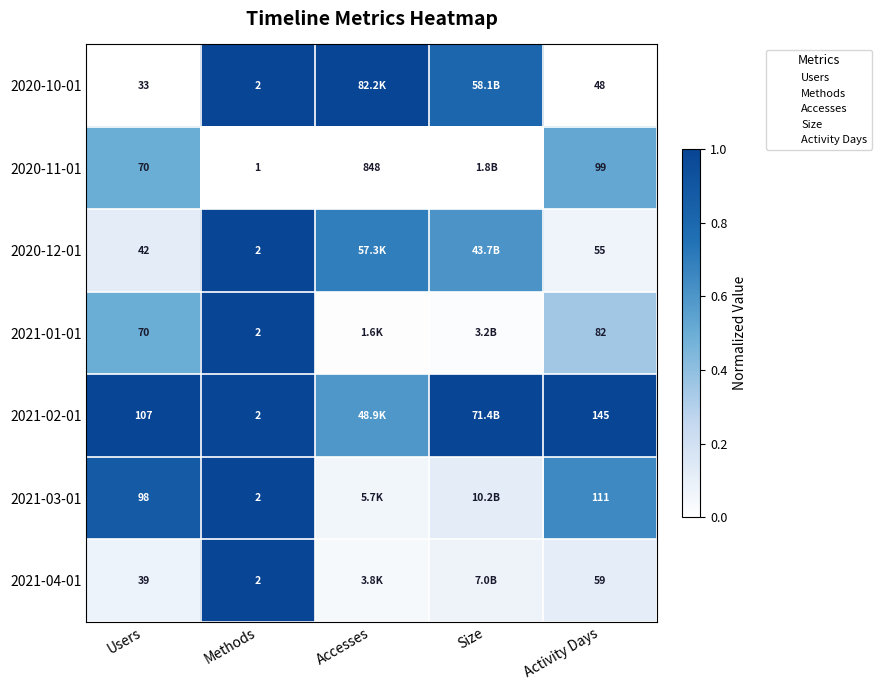

What is the difference between the highest and lowest values at Activity Days?

97.0